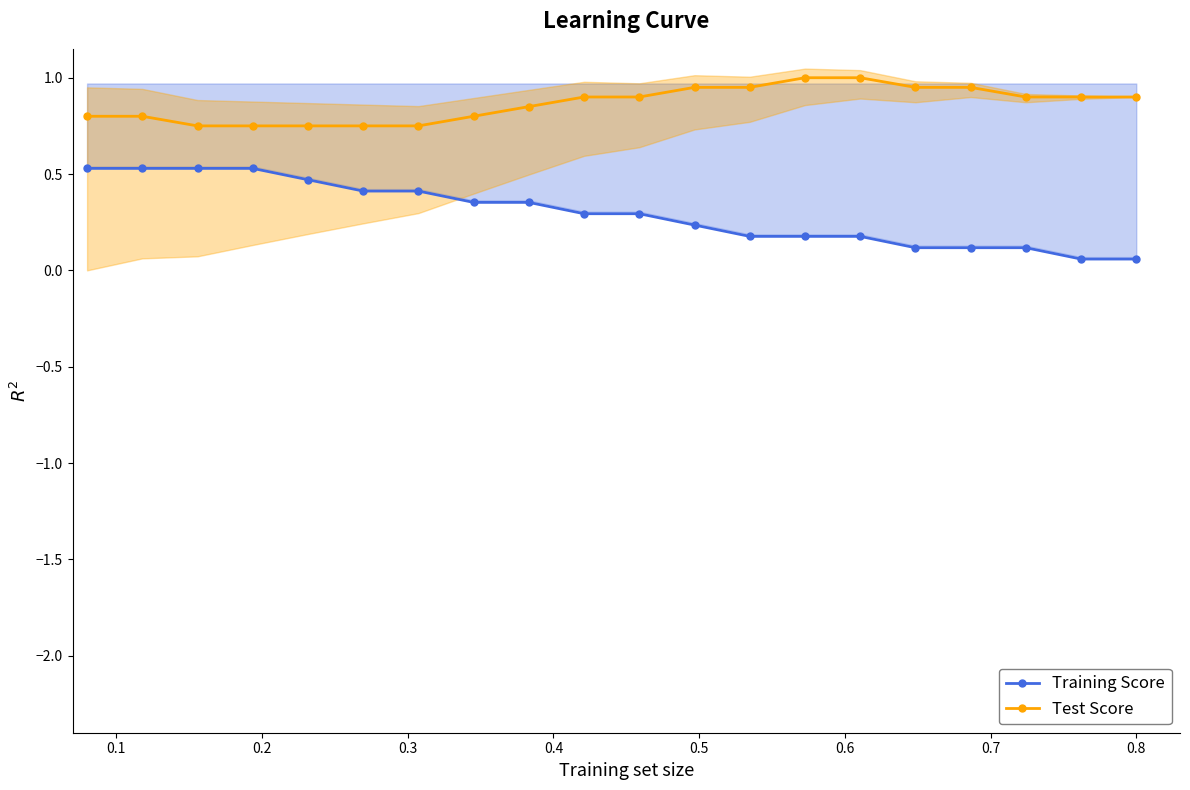

True or false: Test Score and Training Score intersect in this chart.

False